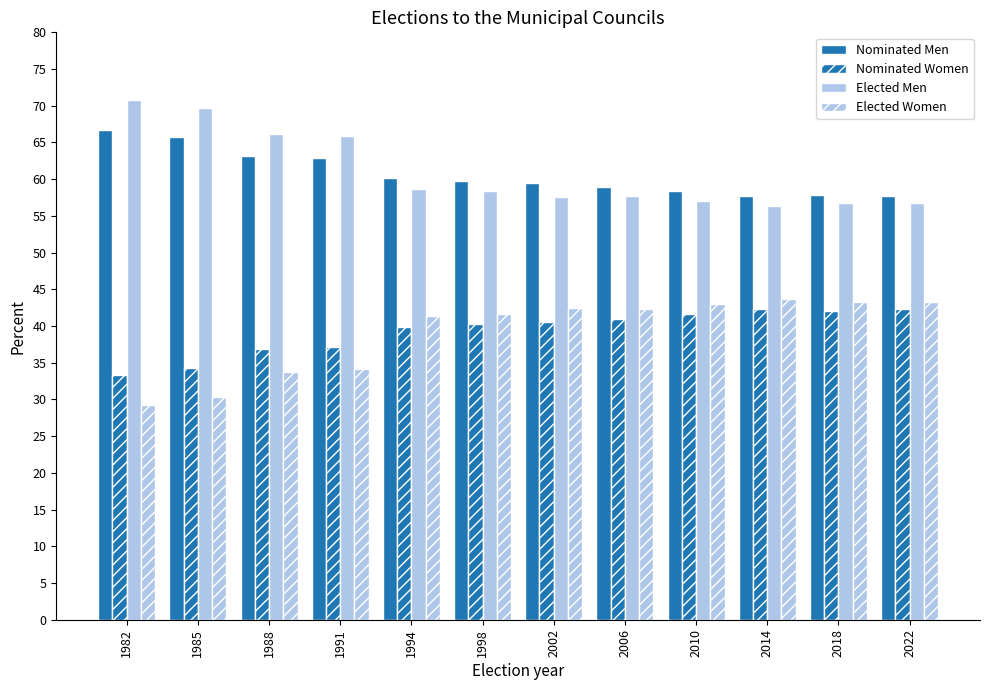

Is the value of Elected Men at 2022 greater than the value of Elected Women at 2014?

Yes